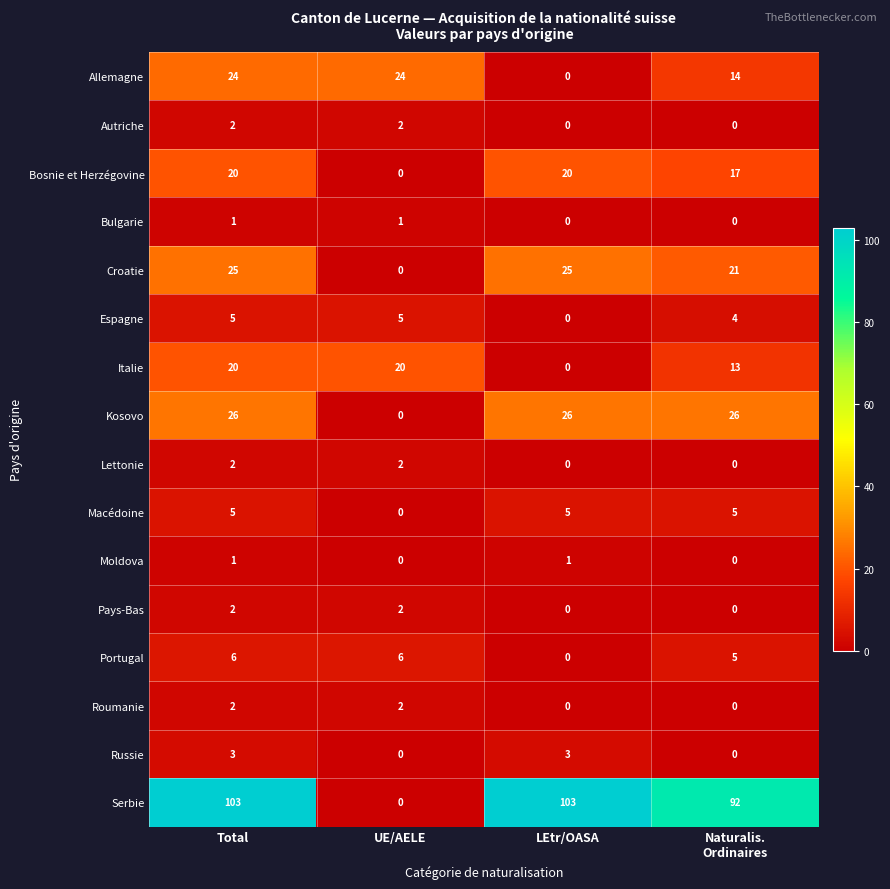

What is the total value across all series at LEtr/OASA?

183